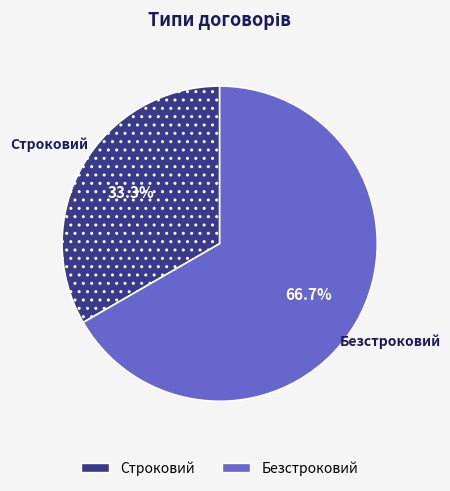

How many slices are in this pie chart?

2